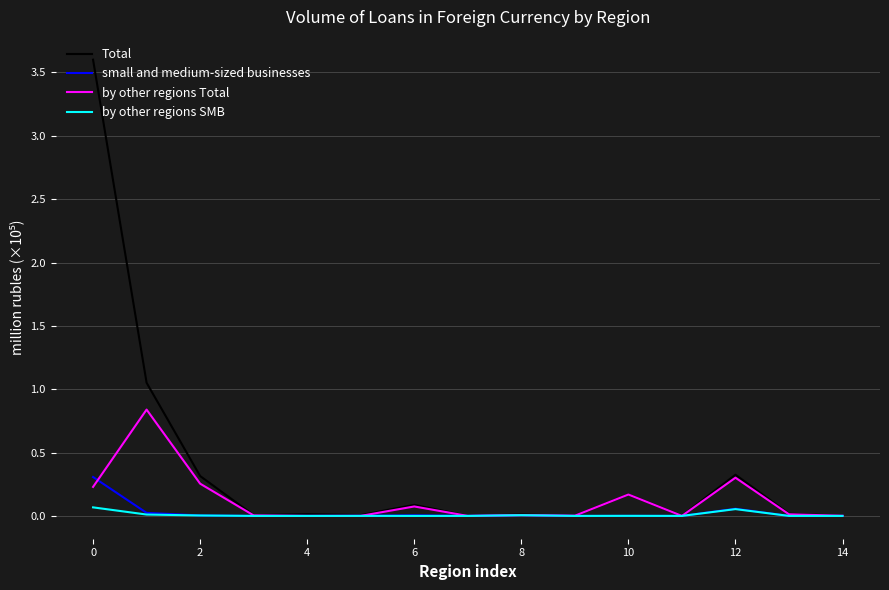

What is the maximum value shown in the chart?

3.6